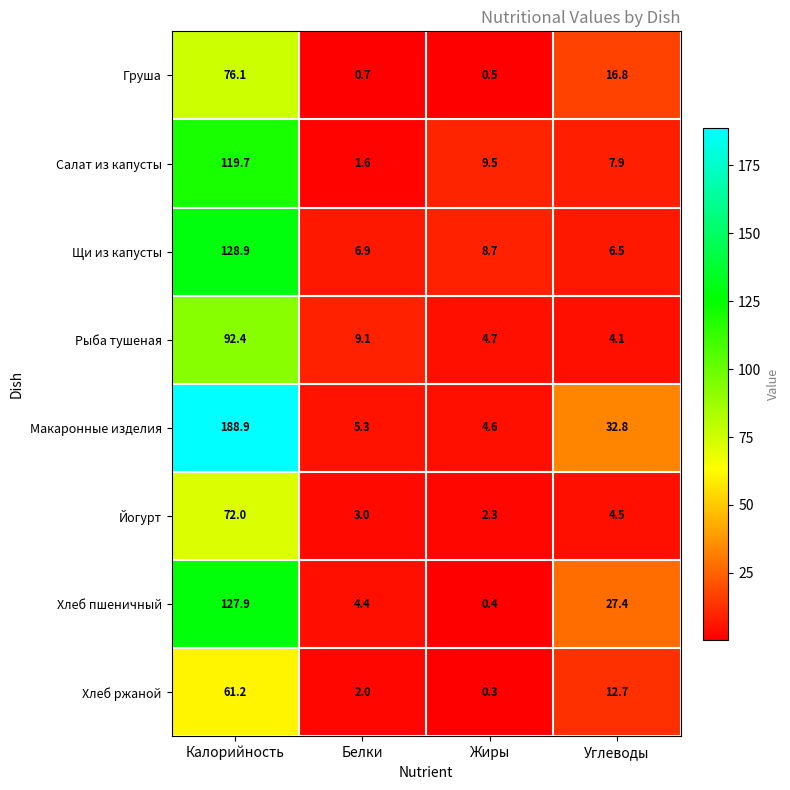

At Жиры, list the series in order from largest to smallest.

Салат из капусты, Щи из капусты, Рыба тушеная, Макаронные изделия, Йогурт, Груша, Хлеб пшеничный, Хлеб ржаной